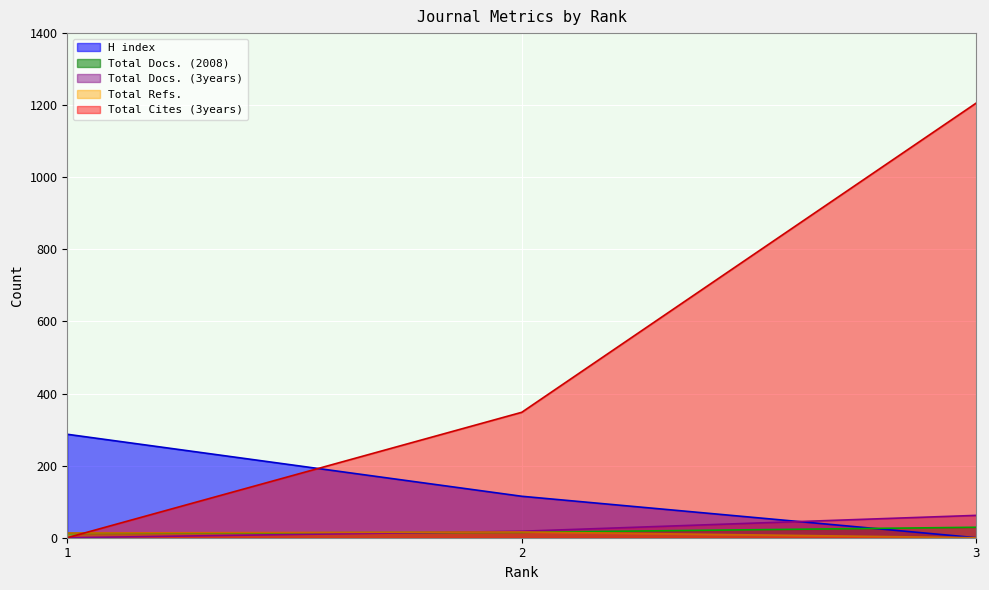

How many lines are shown in the chart?

5